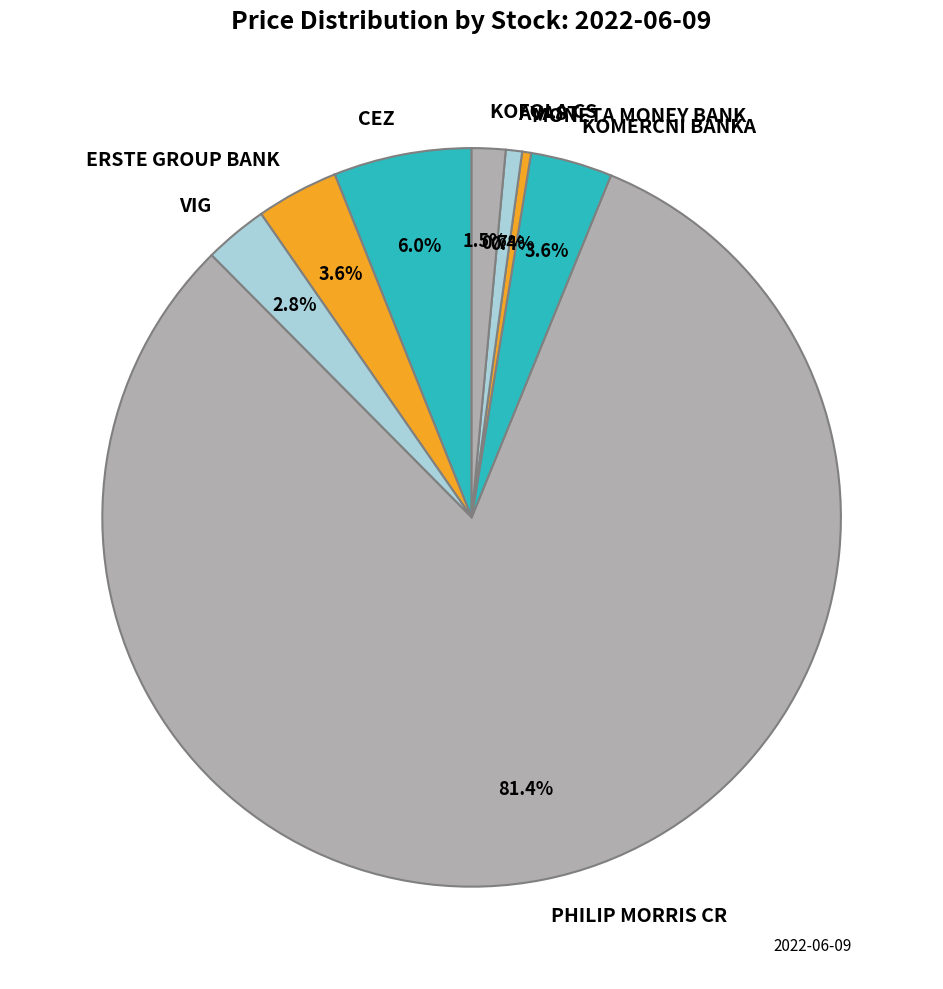

To the nearest percent, what is the average slice percentage?

12%